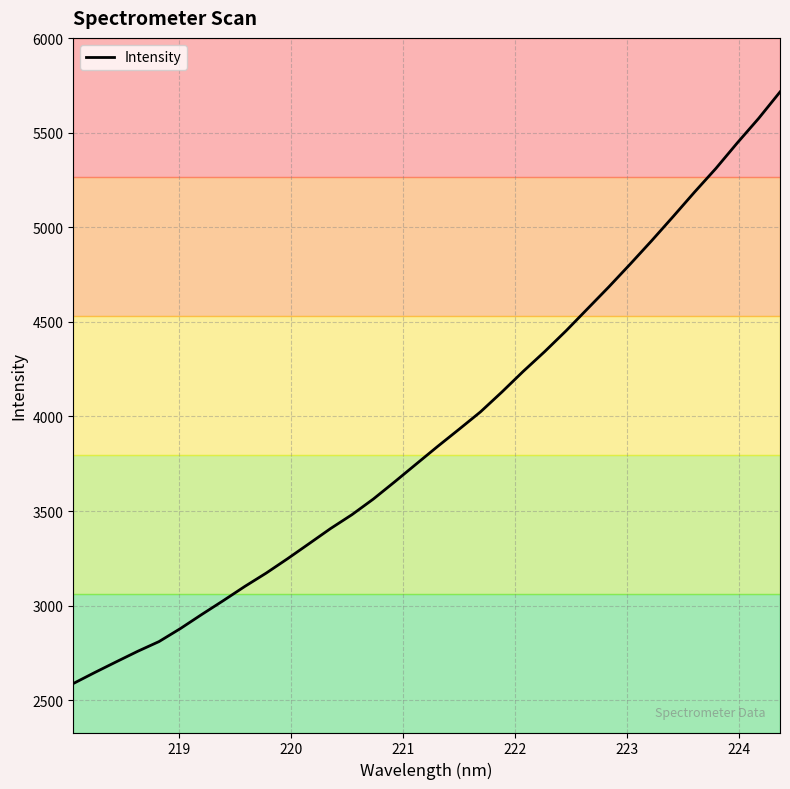

What is the greatest value displayed?

5714.9